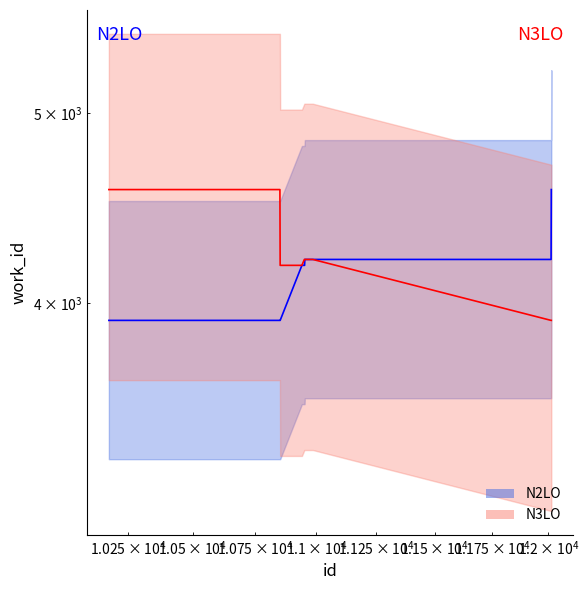

True or false: N2LO and N3LO cross at least once.

False